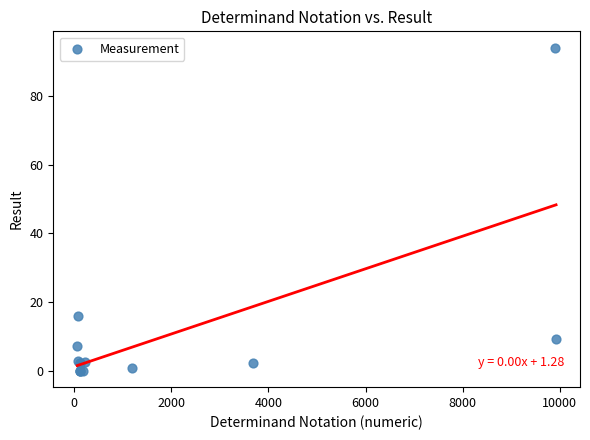

What Y value in the scatter plot is closest to 47?

16.1